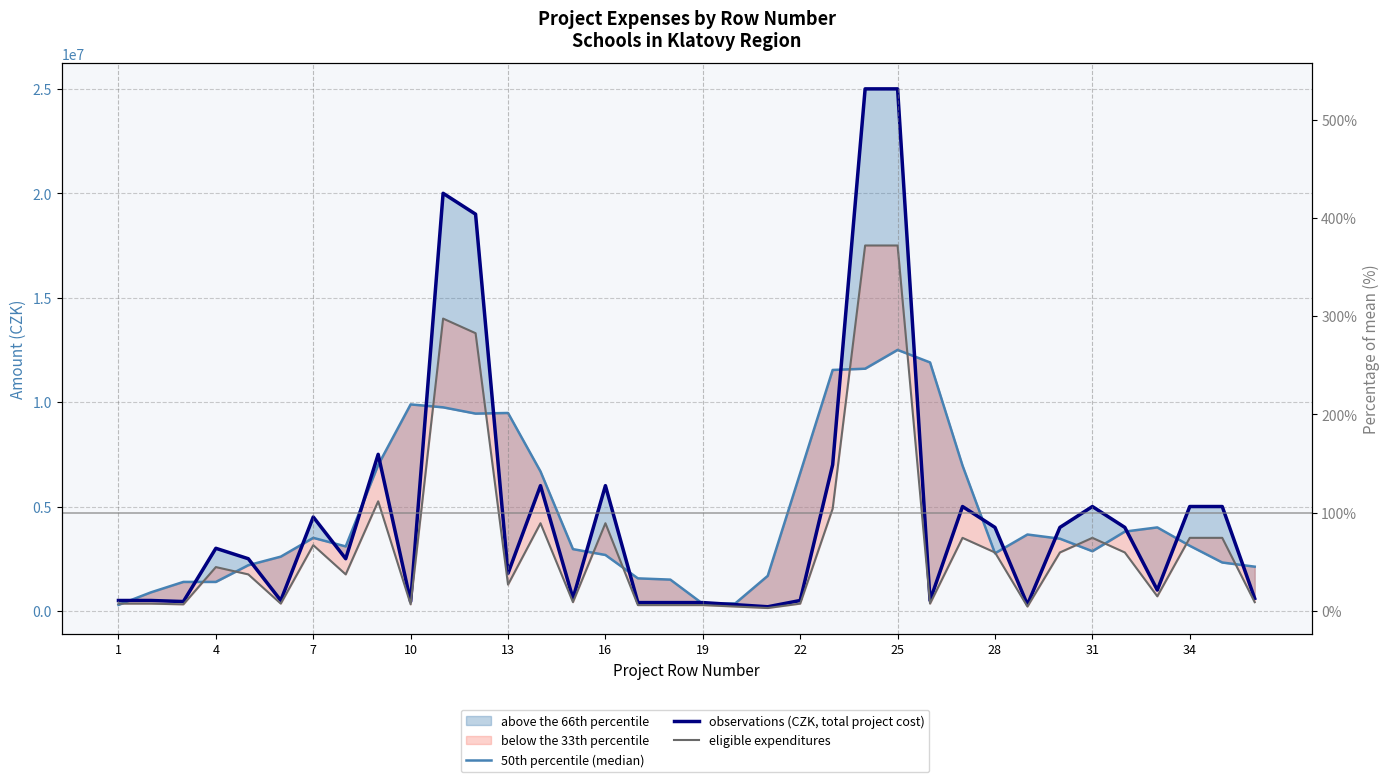

At how many categories does at least one series exceed 10979022?

6